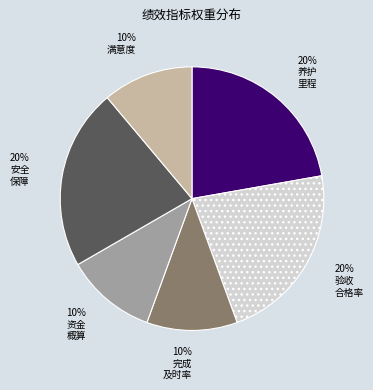

To the nearest percent, what portion does 当年项目完成及时率 represent?

11%